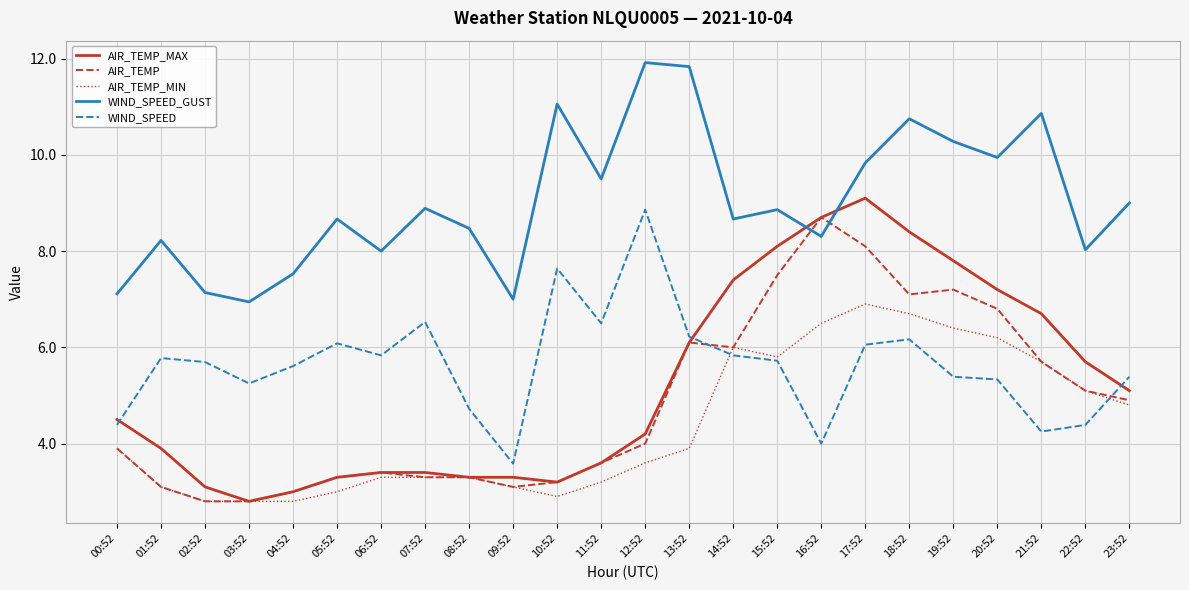

Which series has the largest range (max minus min)?

AIR_TEMP_MAX